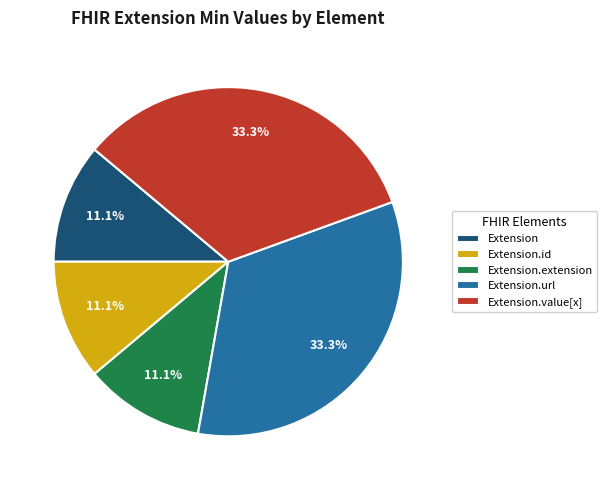

To the nearest percent, what is the difference between the largest and smallest slice percentages?

22%